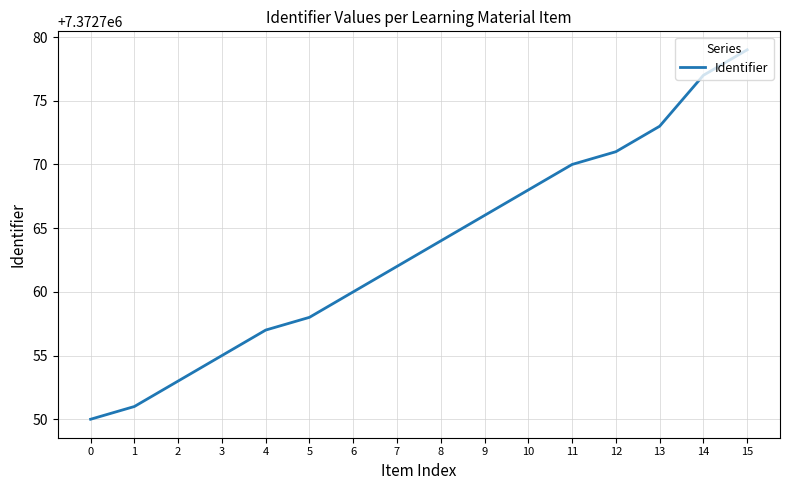

List the labels in order of value, smallest first.

0, 1, 2, 3, 4, 5, 6, 7, 8, 9, 10, 11, 12, 13, 14, 15